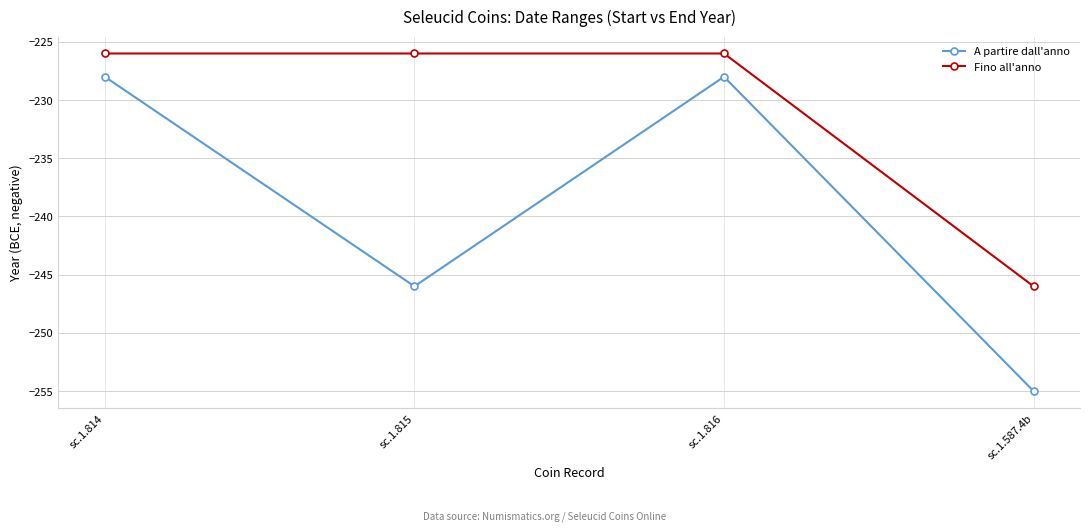

True or false: A partire dall'anno and Fino all'anno intersect in this chart.

False